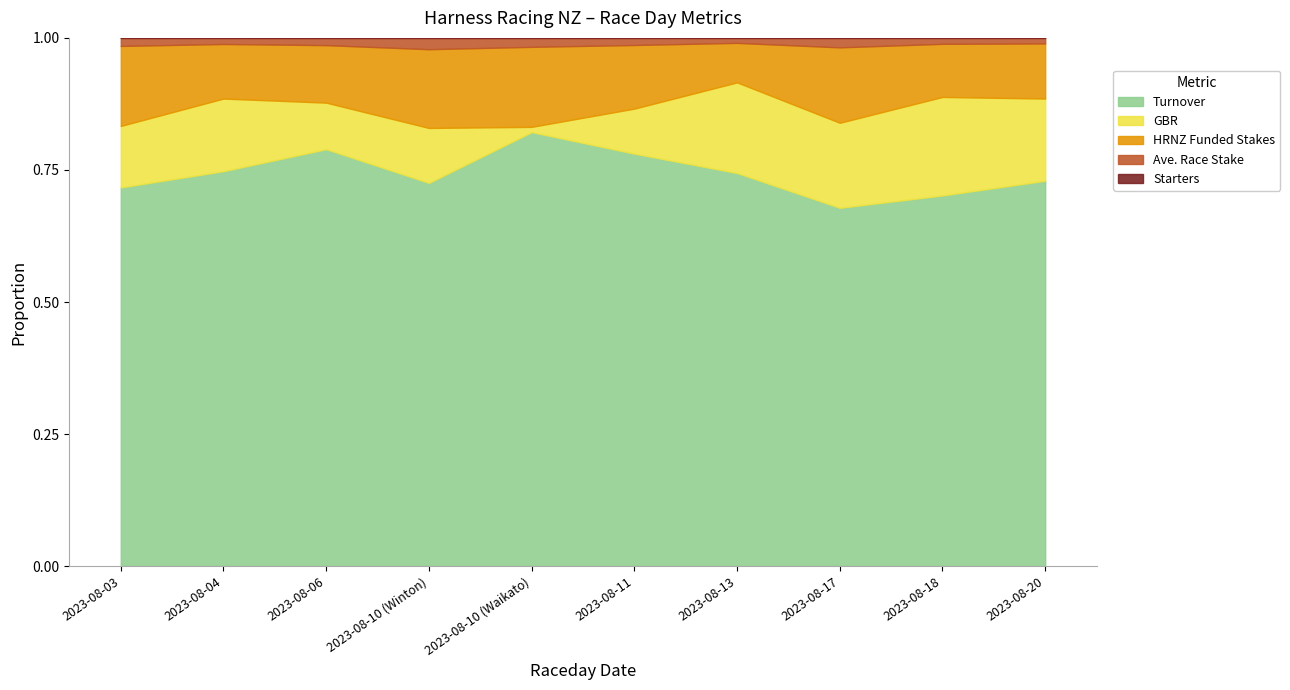

True or false: GBR and Starters cross at least once.

False